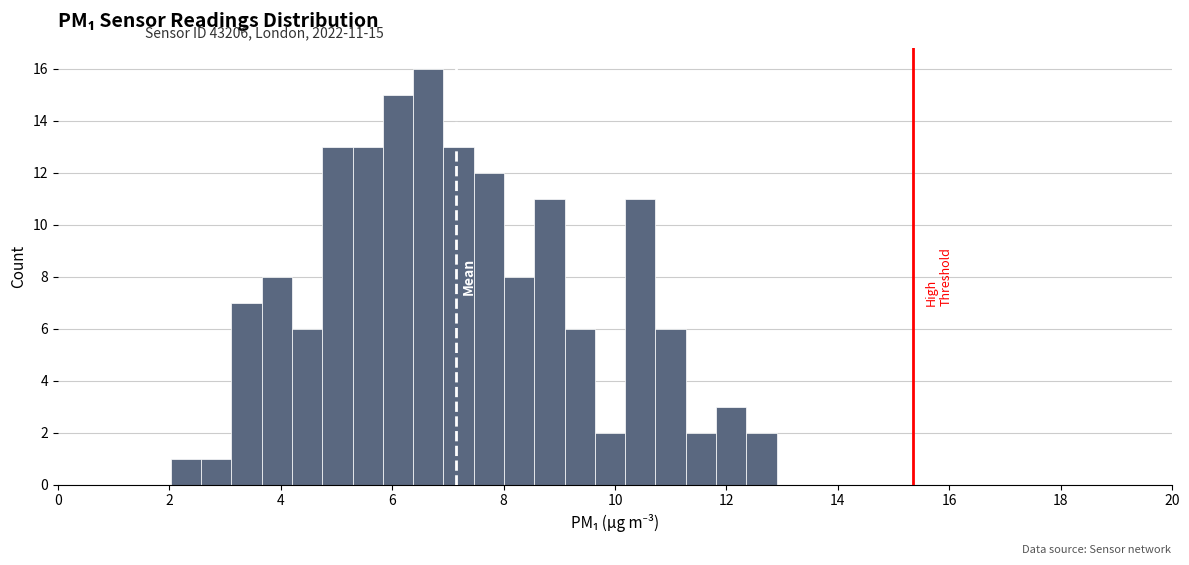

Read against the x-axis, roughly where is the centre of the tallest bar?

6.6